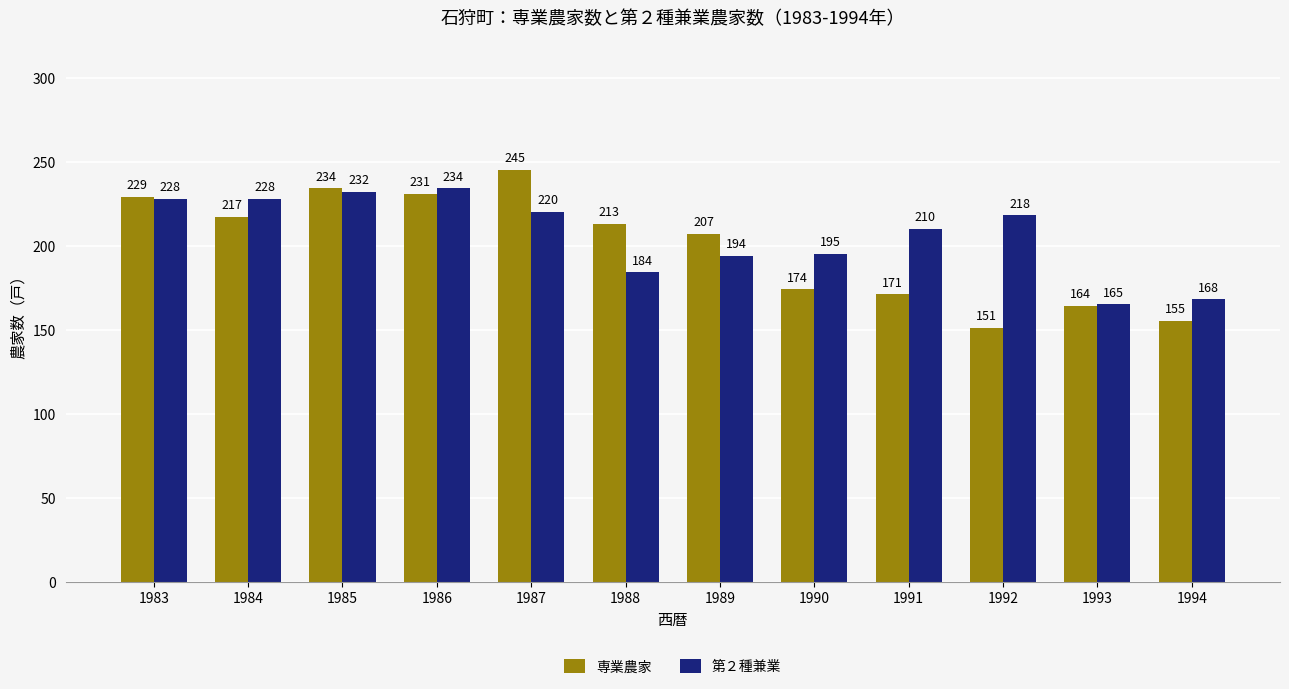

How many categories are shown in the chart?

12